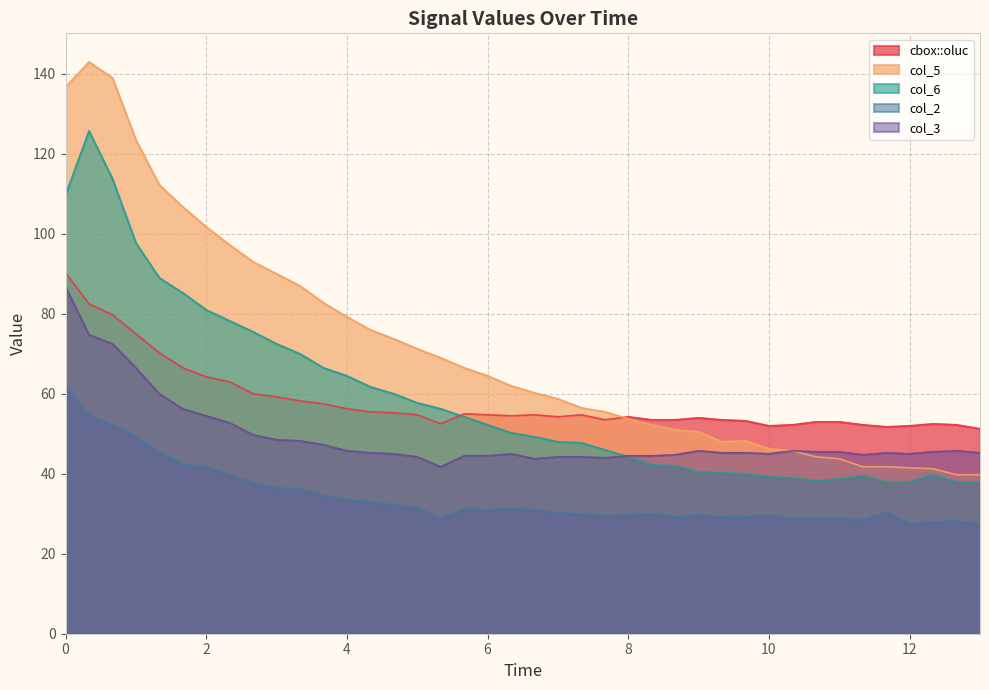

True or false: col_2 has more than 0 points higher than both neighbors.

True